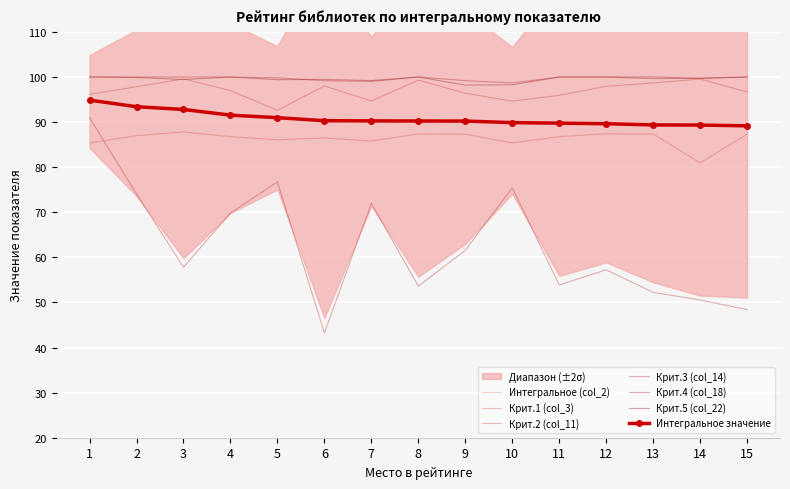

Reading left to right, what are all the values shown in this chart?

Интегральное (col_2): 1=94.9	2=93.4	3=92.8	4=91.5	5=91.0	6=90.3	7=90.3	8=90.2	9=90.2	10=89.9	11=89.8	12=89.6	13=89.4	14=89.3	15=89.2
Крит.1 (col_3): 1=85.4	2=87.0	3=87.8	4=86.8	5=86.1	6=86.5	7=85.8	8=87.4	9=87.3	10=85.4	11=86.8	12=87.4	13=87.3	14=81.0	15=87.3
Крит.2 (col_11): 1=96.2	2=97.8	3=99.6	4=97.0	5=92.6	6=98.0	7=94.7	8=99.3	9=96.4	10=94.6	11=95.9	12=97.9	13=98.7	14=99.6	15=96.7
Крит.3 (col_14): 1=91.0	2=74.1	3=57.8	4=69.8	5=76.7	6=43.2	7=72.0	8=53.6	9=61.6	10=75.4	11=53.9	12=57.2	13=52.2	14=50.6	15=48.4
Крит.4 (col_18): 1=100.0	2=100.0	3=100.0	4=100.0	5=99.8	6=99.2	7=99.0	8=100.0	9=99.2	10=98.7	11=100.0	12=100.0	13=99.6	14=99.7	15=100.0
Крит.5 (col_22): 1=100.0	2=99.9	3=99.4	4=100.0	5=99.4	6=99.5	7=99.2	8=100.0	9=98.2	10=98.3	11=100.0	12=100.0	13=100.0	14=99.7	15=100.0